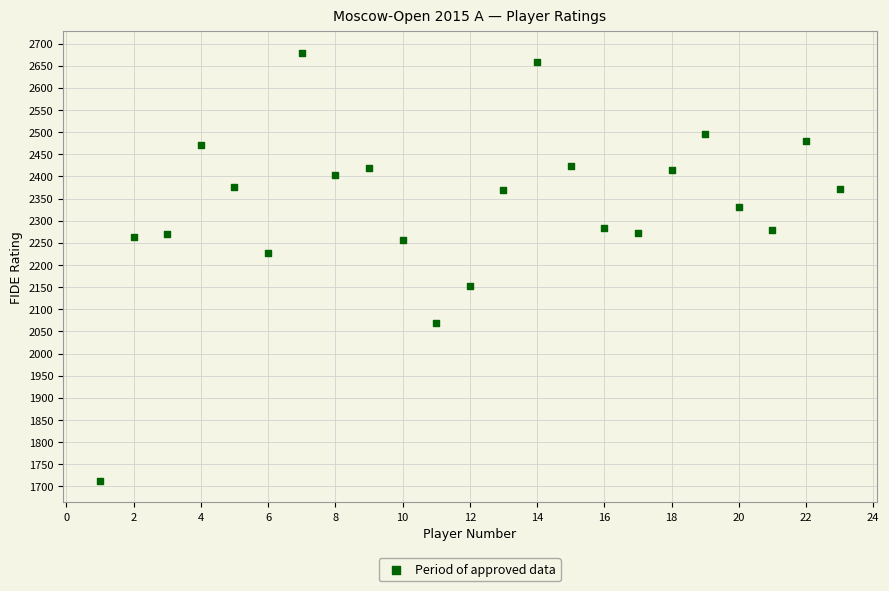

What is the range of Y values (max minus min)?

967